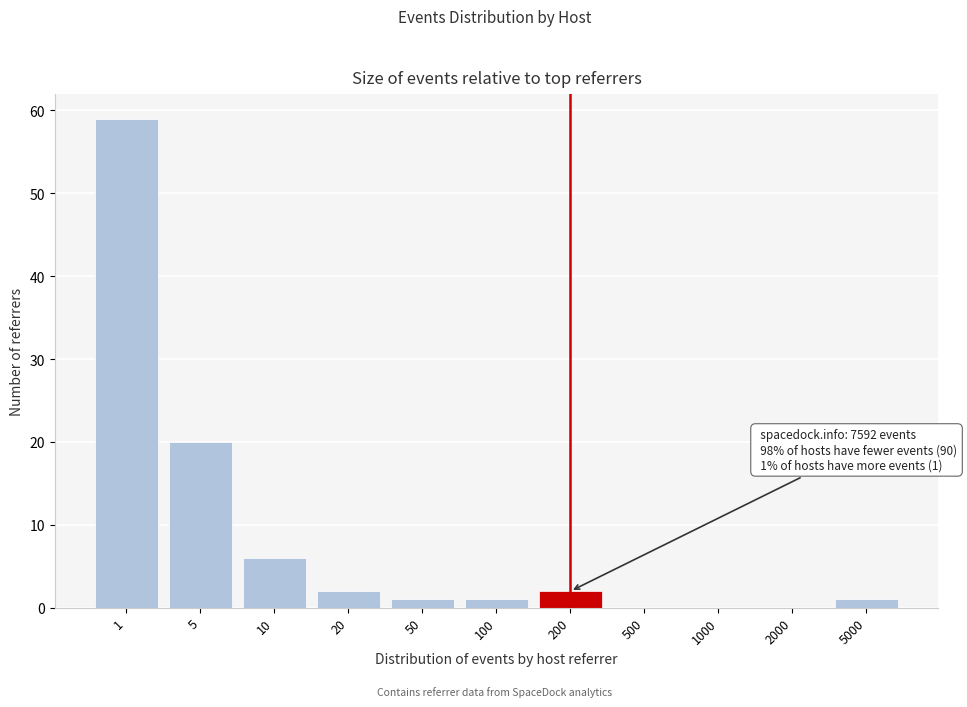

Reading left to right, what are all the values shown in this chart?

1=59	5=20	10=6	20=2	50=1	100=1	200=2	500=0	1000=0	2000=0	5000=1